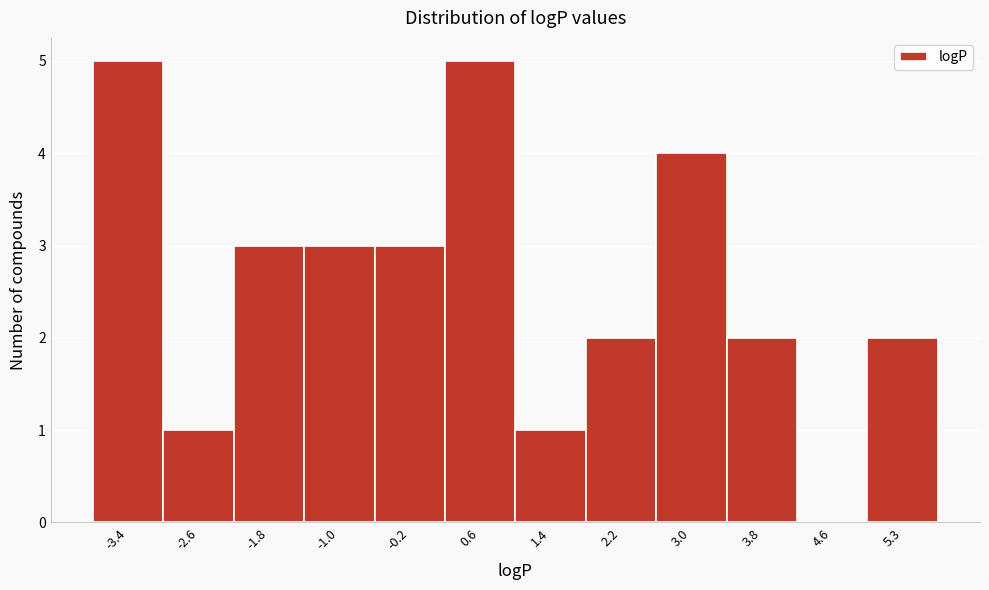

Reading left to right, transcribe this chart: for each bar, give the range it covers on the x-axis and its height. Neither the bar edges nor the heights are printed on the chart, so give them approximately, as read against the axes.

-3.8 to -3.0: 5
-3.0 to -2.2: 1
-2.2 to -1.4: 3
-1.4 to -0.6: 3
-0.6 to 0.2: 3
0.2 to 1.0: 5
1.0 to 1.8: 1
1.8 to 2.6: 2
2.6 to 3.4: 4
3.4 to 4.2: 2
4.2 to 4.9: 0
4.9 to 5.7: 2